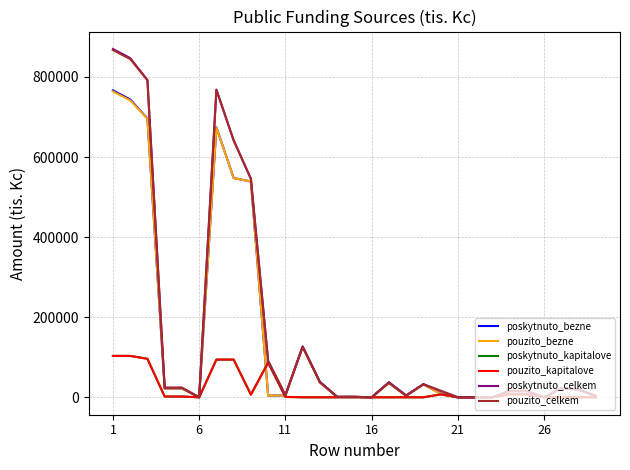

Does the chart display data point markers on the line(s)?

No